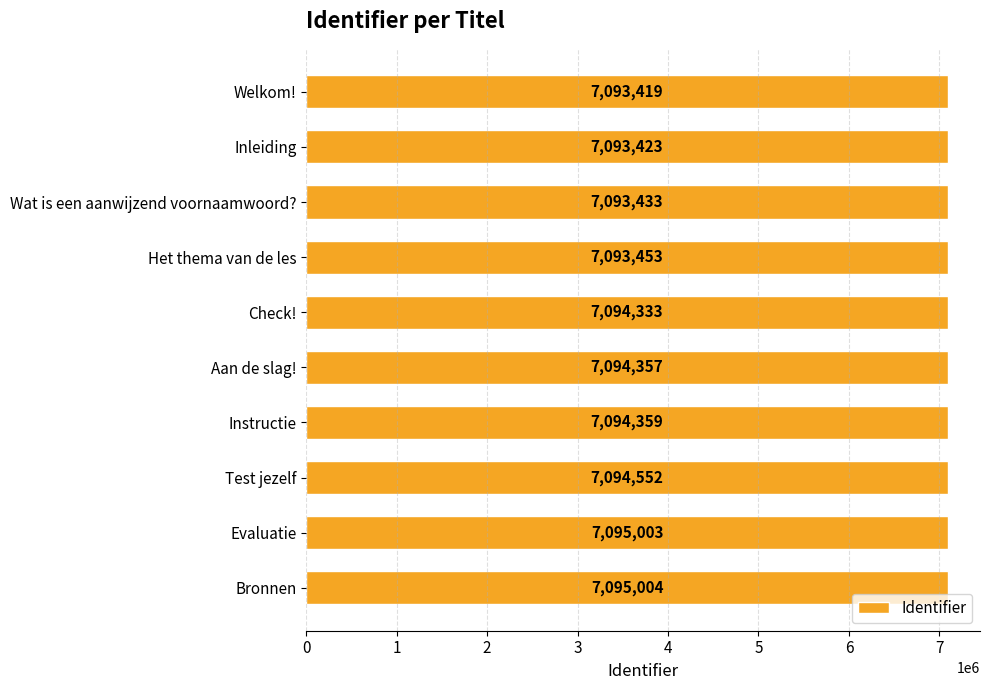

What is the difference between the maximum and minimum values?

1585